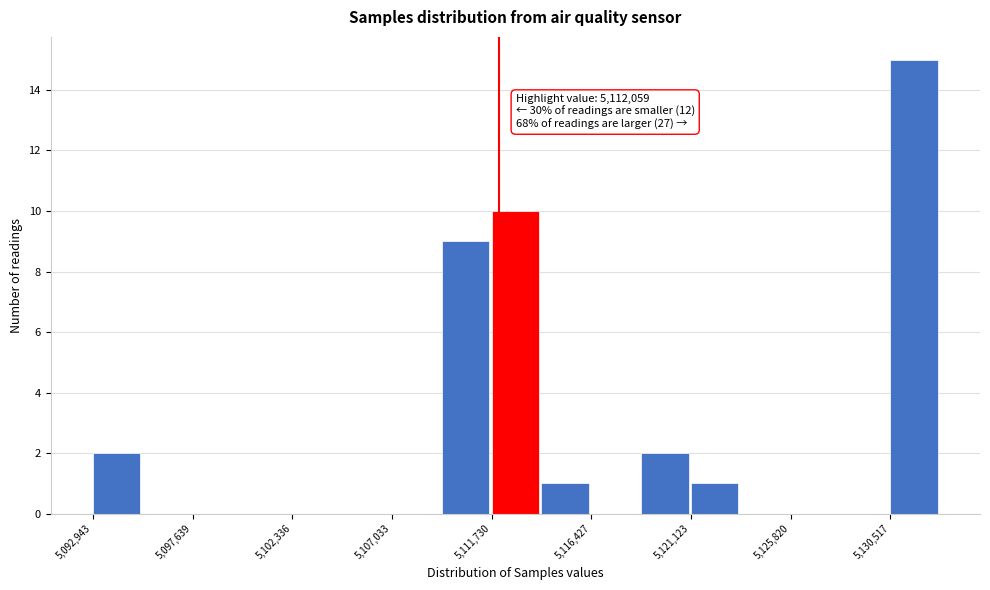

Over which range of the x-axis is the bar tallest?

5130500 to 5133000